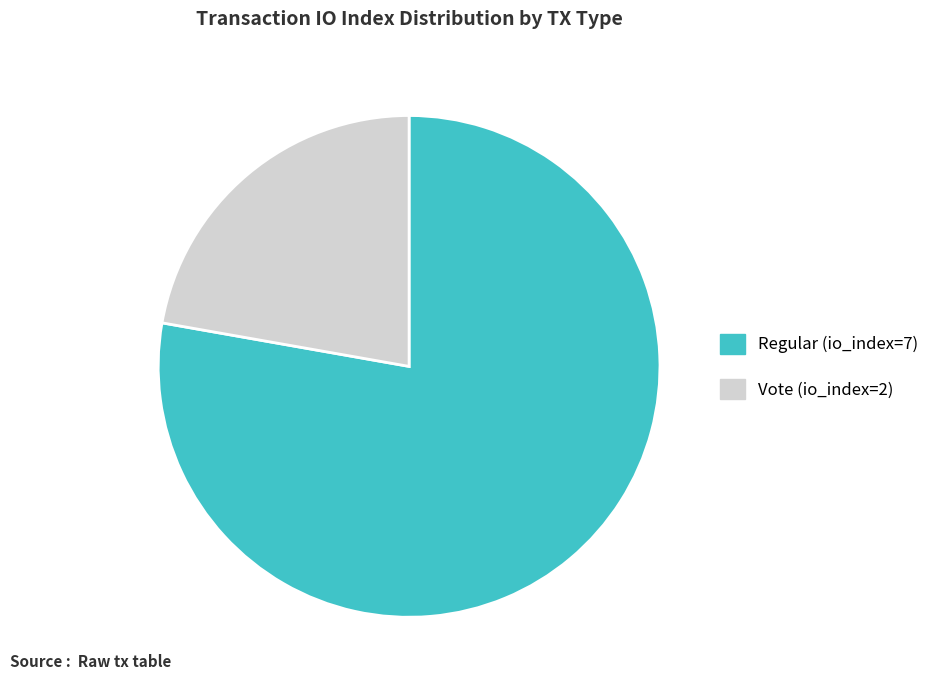

How many slices are in this pie chart?

2